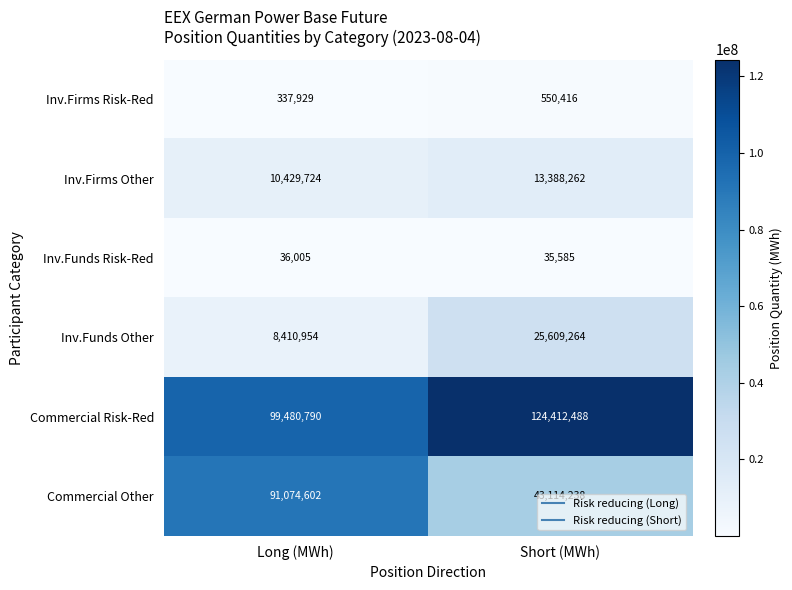

Which category has the highest value across all series?

Short (MWh)